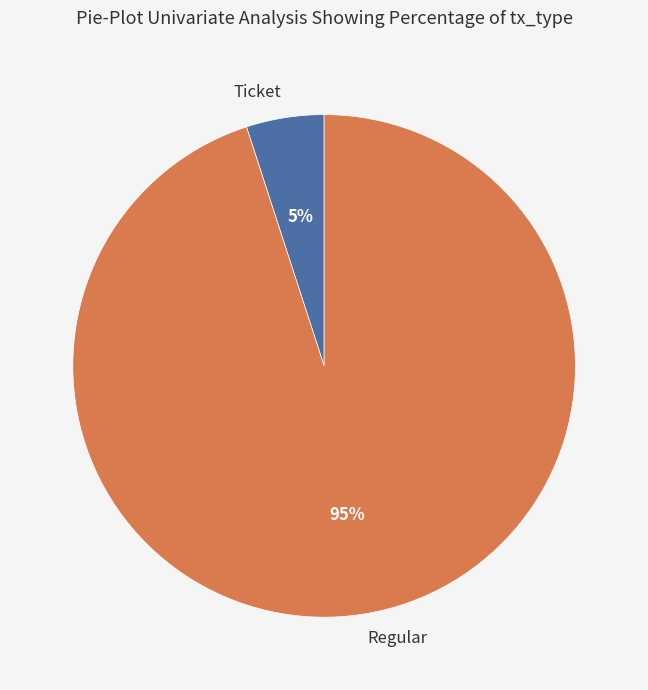

Which slice is the largest?

Regular